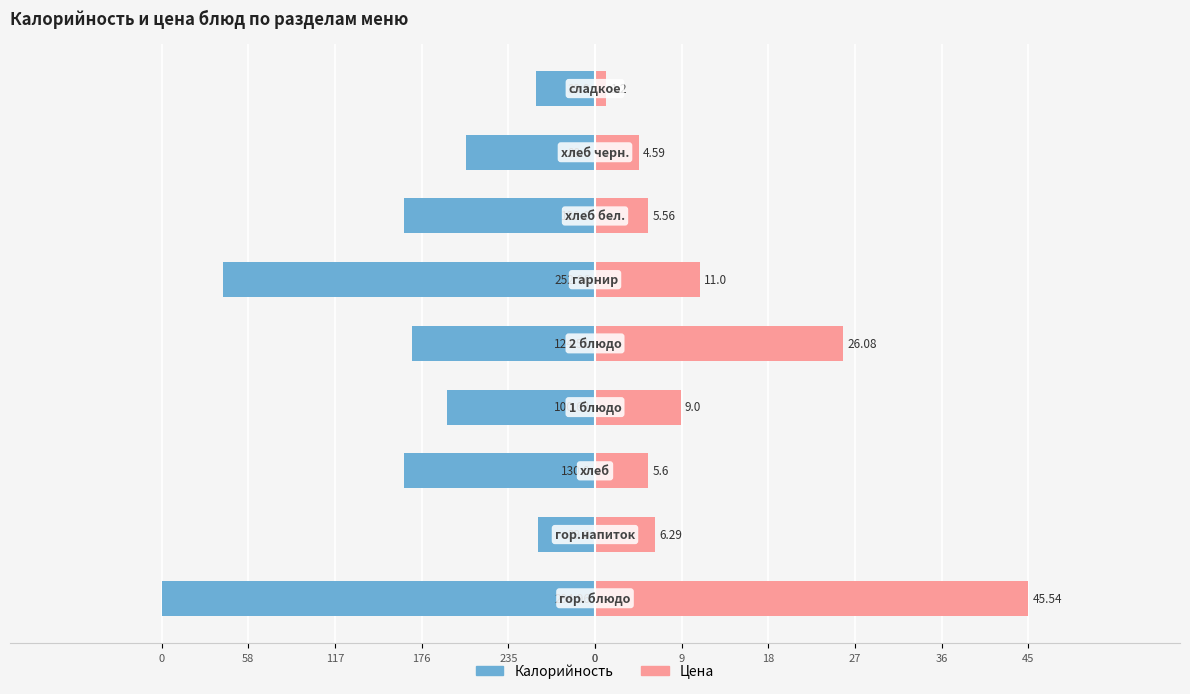

At 58, list the series in order from smallest to largest.

Калорийность, Цена